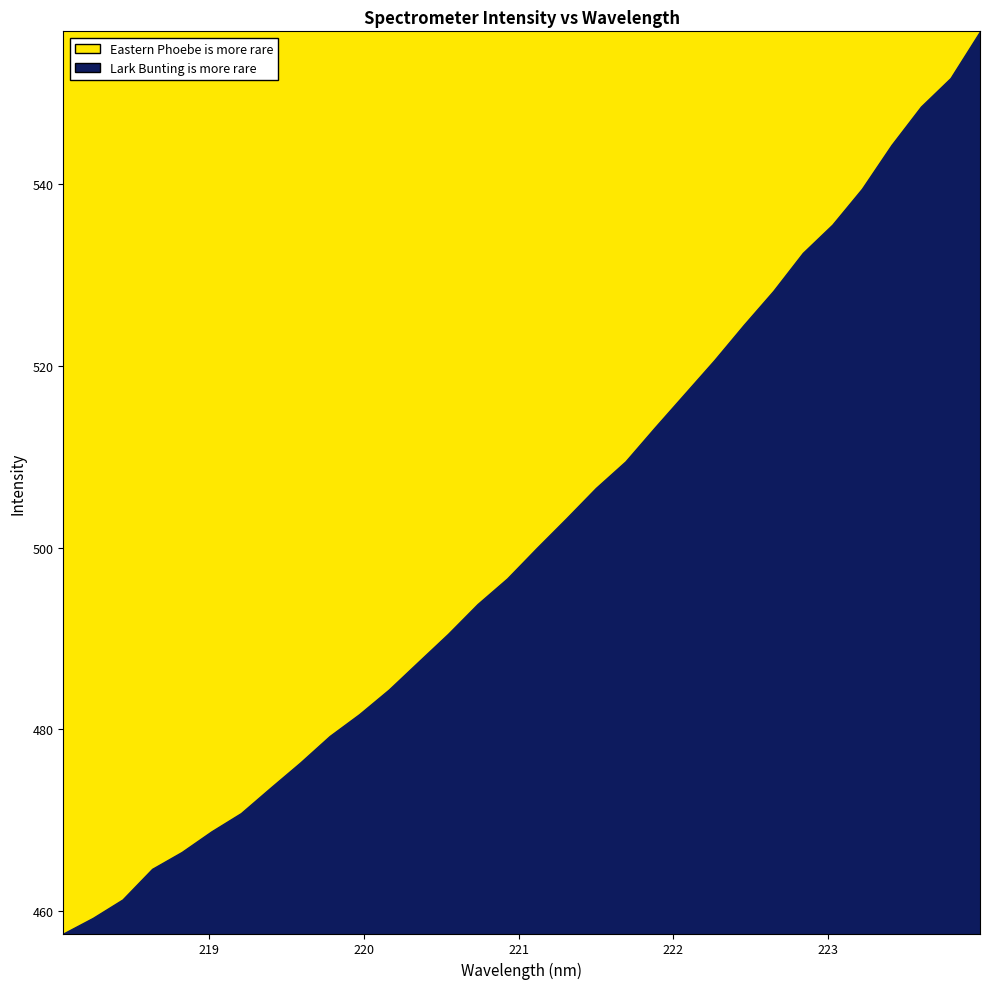

How many lines are shown in the chart?

2